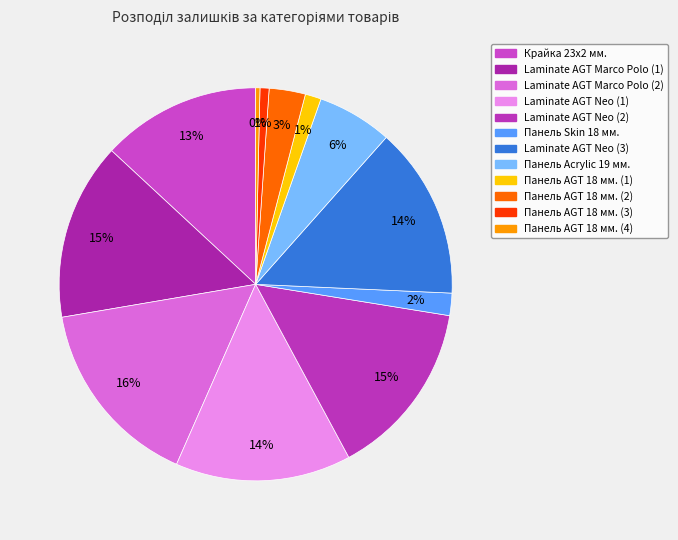

To the nearest percent, what portion does Панель AGT 18 мм. (2) represent?

3%